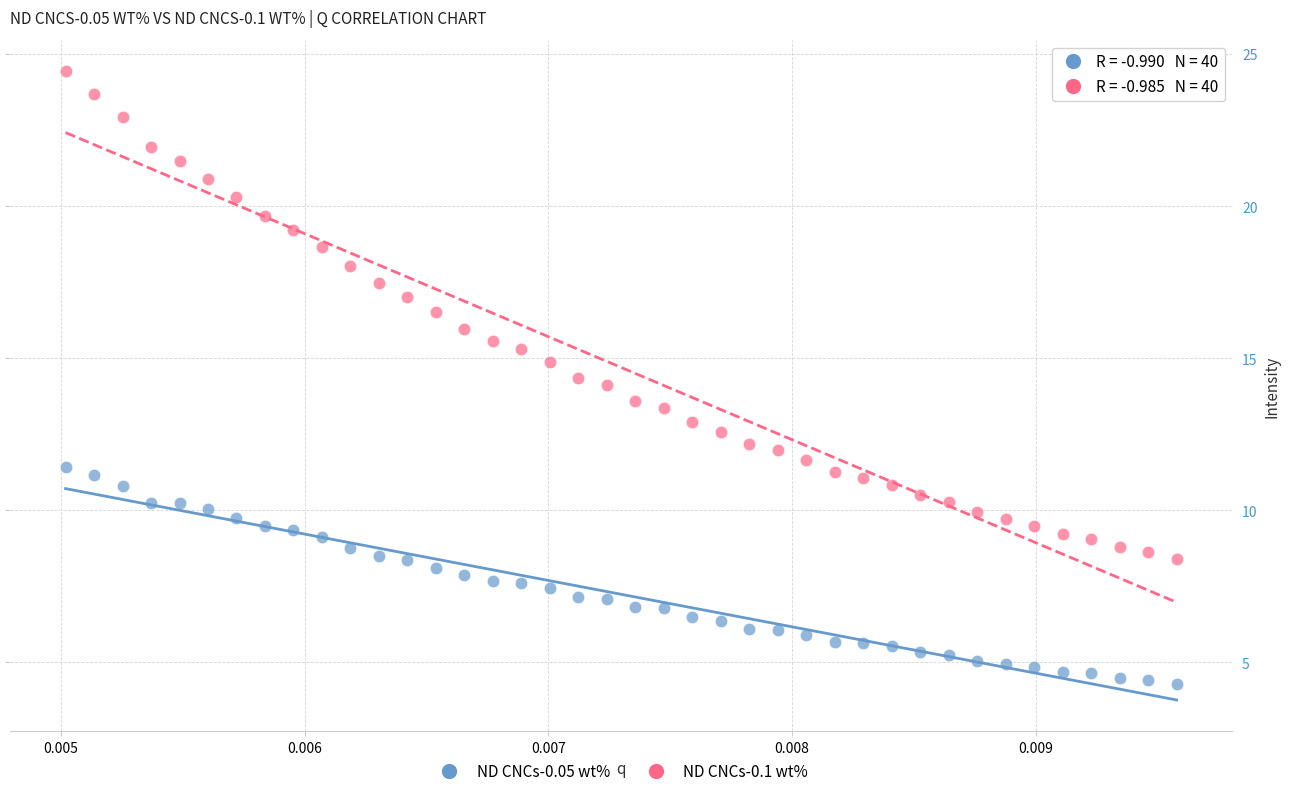

Which series contains the highest Y value?

ND CNCs-0.1 wt%